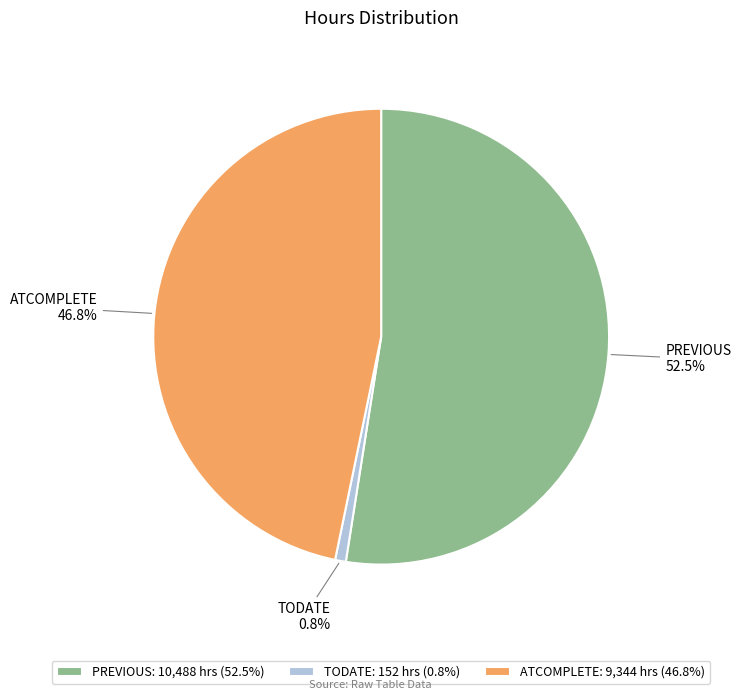

How many slices are in this pie chart?

3